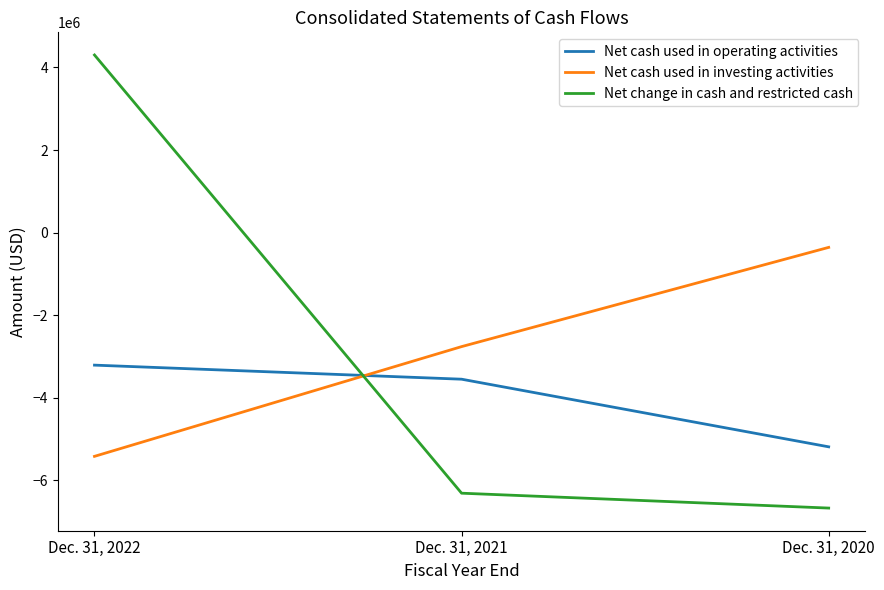

Which series has the largest range (max minus min)?

Net change in cash and restricted cash